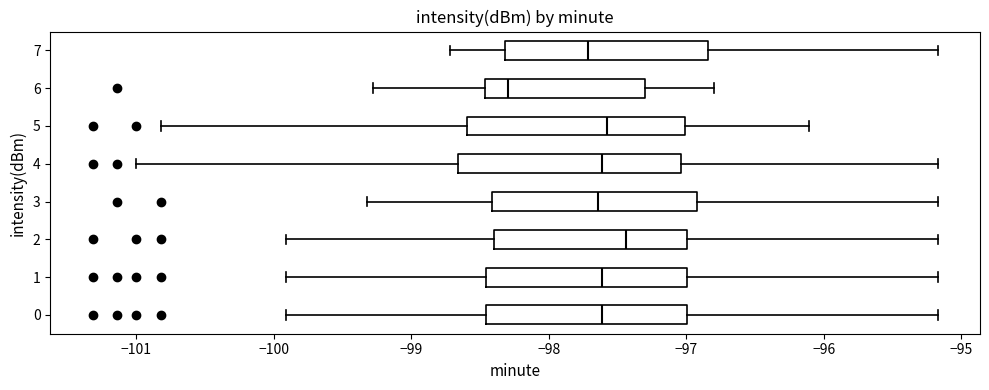

Which box's median line is the furthest to the left?

6